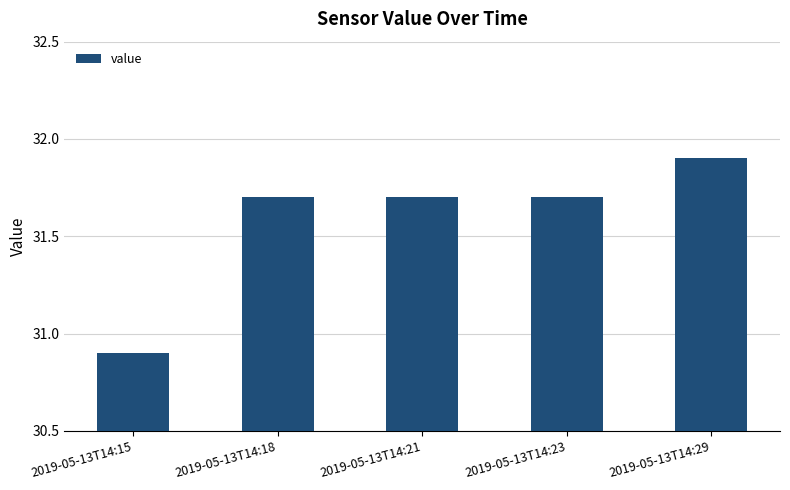

What is the ratio of the value at 2019-05-13T14:23 to the value at 2019-05-13T14:18?

1.0